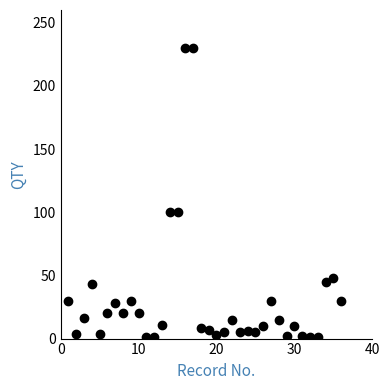

What is the range of X values (max minus min)?

35